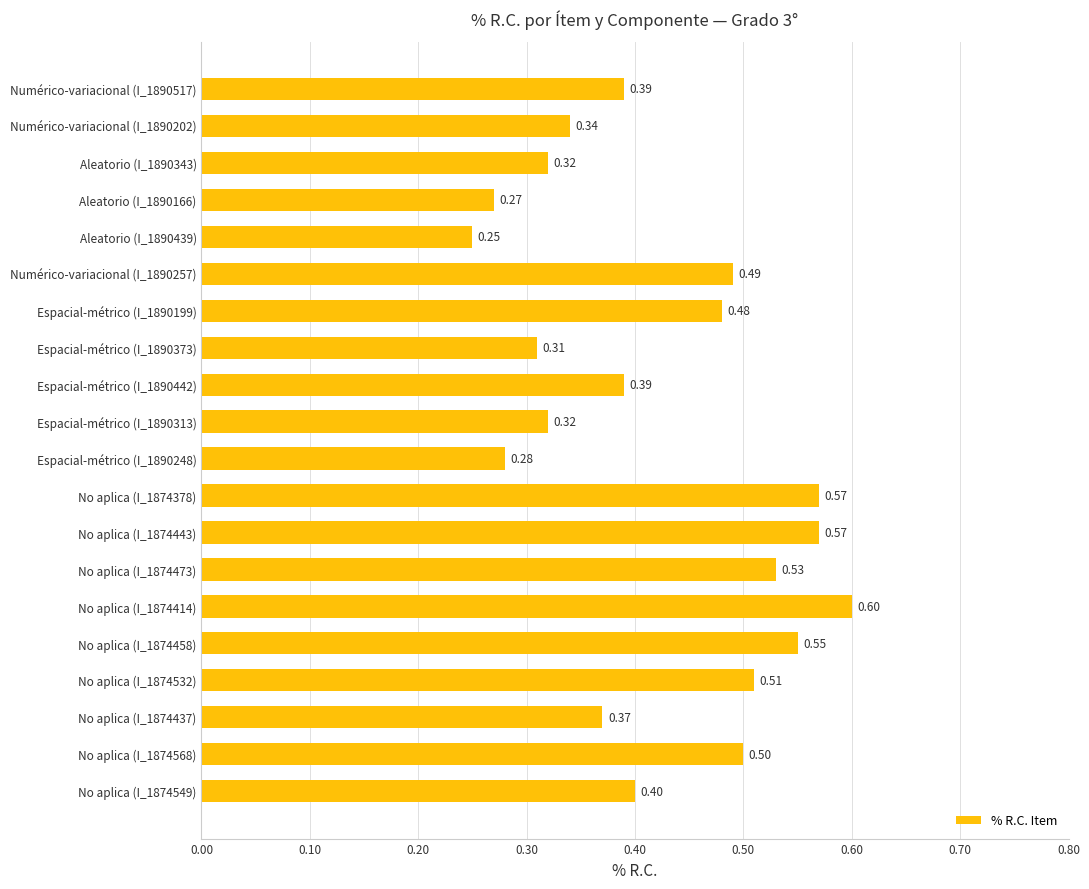

Which category has the highest value across all series?

No aplica (I_1874414)